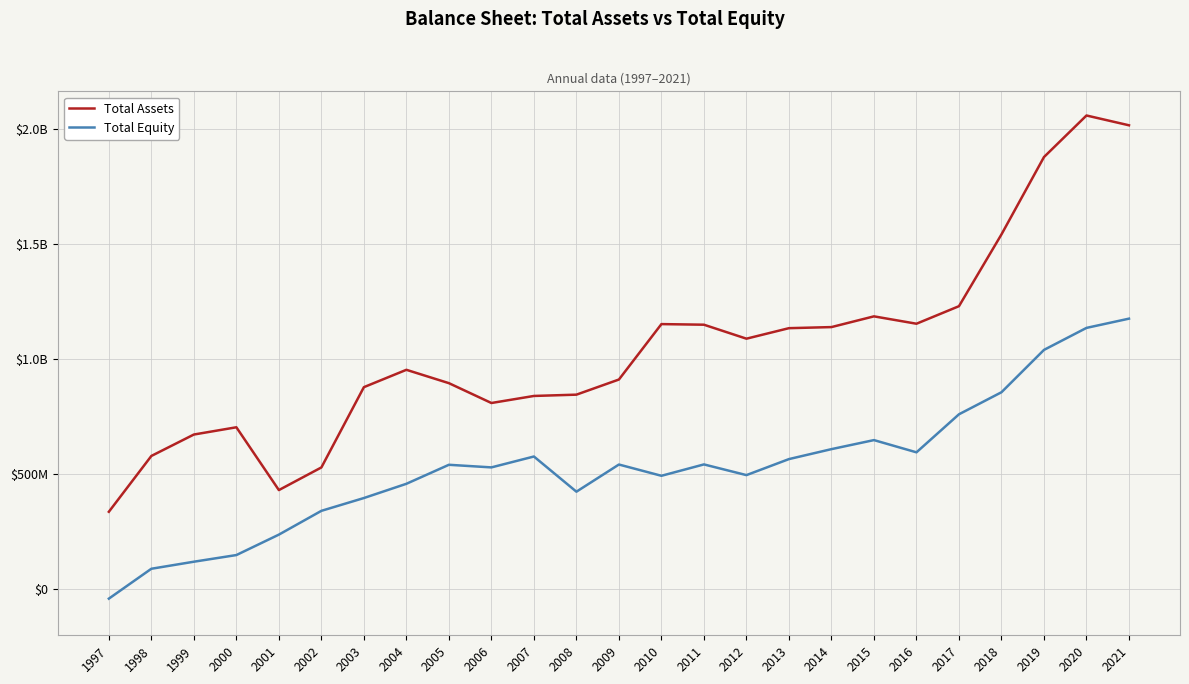

Reading left to right, what are all the values shown in this chart?

Total Assets: 1997=337200000	1998=580020000	1999=673193000	2000=704750000	2001=431553000	2002=530007000	2003=879228000	2004=954688000	2005=896621000	2006=810294000	2007=840971000	2008=846610000	2009=912433000	2010=1153504000	2011=1150856000	2012=1090061000	2013=1135797000	2014=1140519000	2015=1187203000	2016=1155107000	2017=1231410000	2018=1543683000	2019=1880131000	2020=2060839000	2021=2018187000
Total Equity: 1997=-40600000	1998=89377000	1999=120004000	2000=148944000	2001=237823000	2002=341297000	2003=396973000	2004=458925000	2005=541582000	2006=530257000	2007=577587000	2008=424570000	2009=542728000	2010=493715000	2011=543183000	2012=496676000	2013=566344000	2014=609652000	2015=648972000	2016=595784000	2017=761215000	2018=857121000	2019=1041280000	2020=1136997000	2021=1177219000